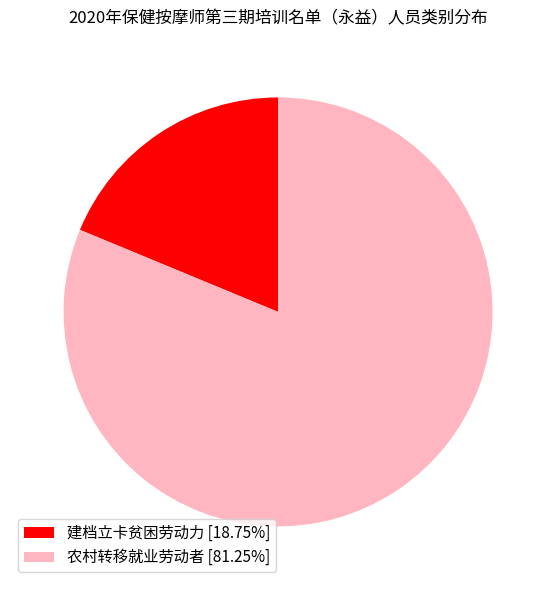

Does 建档立卡贫困劳动力 [18.75%] account for over 50% of the chart?

No